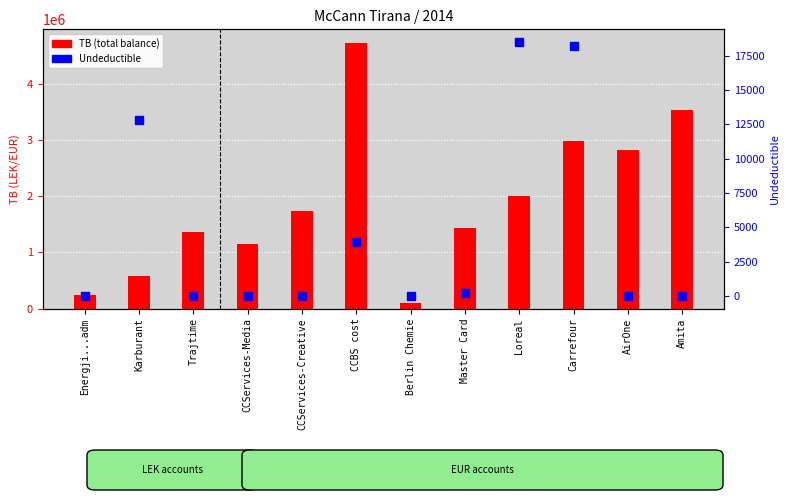

What is the total value across all series at Loreal?

2028862.2